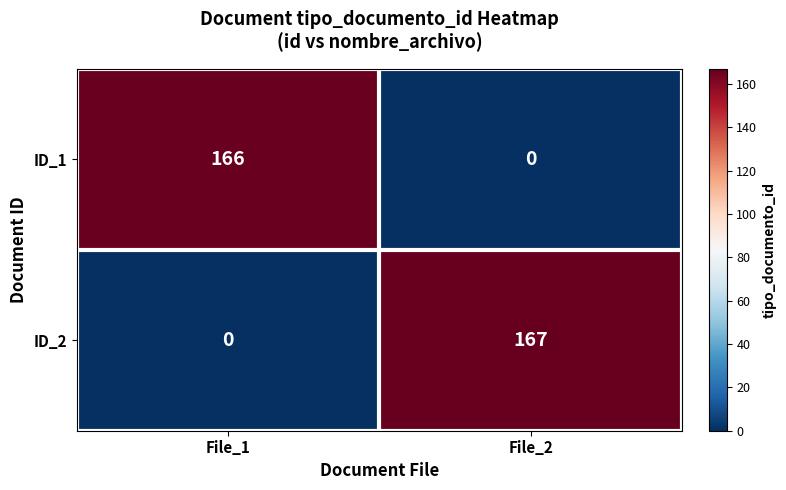

What is the difference between the ID_1 values at File_1 and File_2?

166